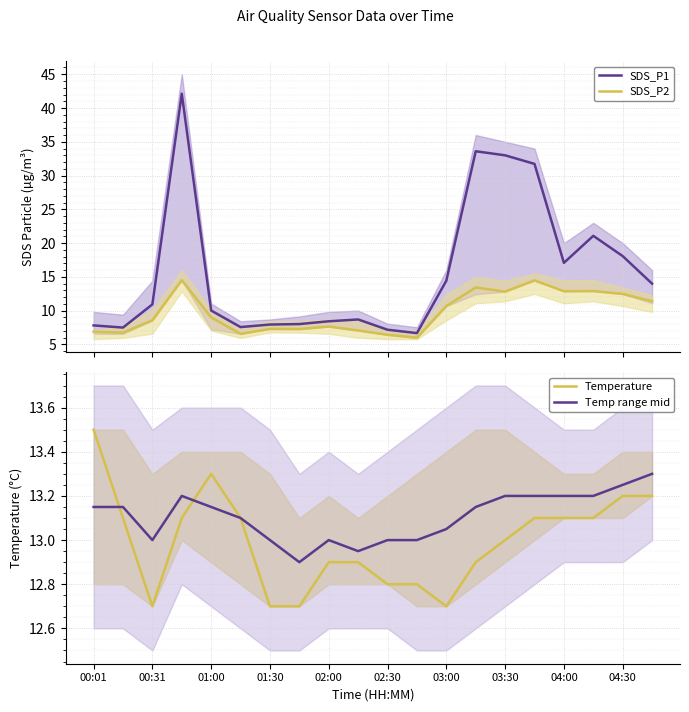

How many distinct data groups are displayed?

4